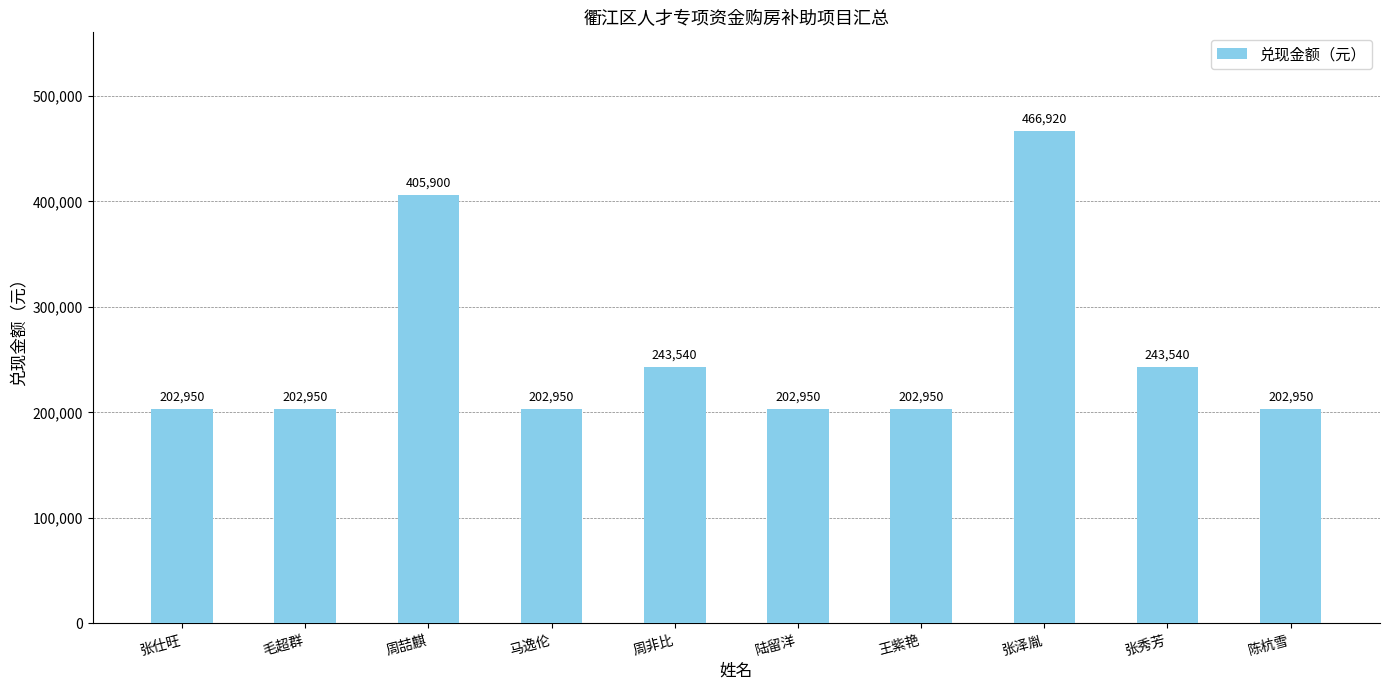

What position from the right is 马逸伦?

7